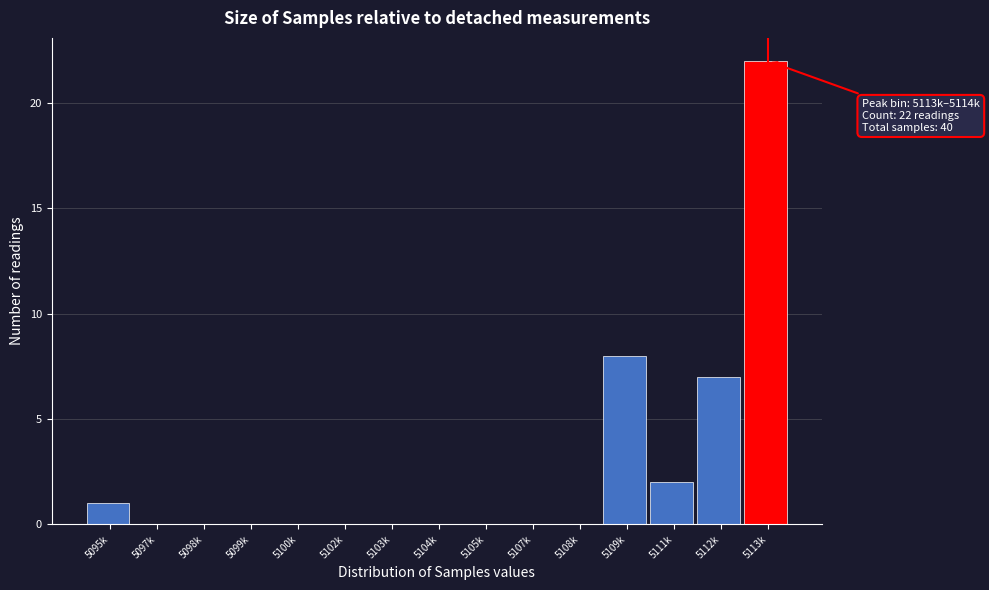

Reading right to left, extract all data points from this chart.

5113k=22	5112k=7	5111k=2	5109k=8	5108k=0	5107k=0	5105k=0	5104k=0	5103k=0	5102k=0	5100k=0	5099k=0	5098k=0	5097k=0	5095k=1